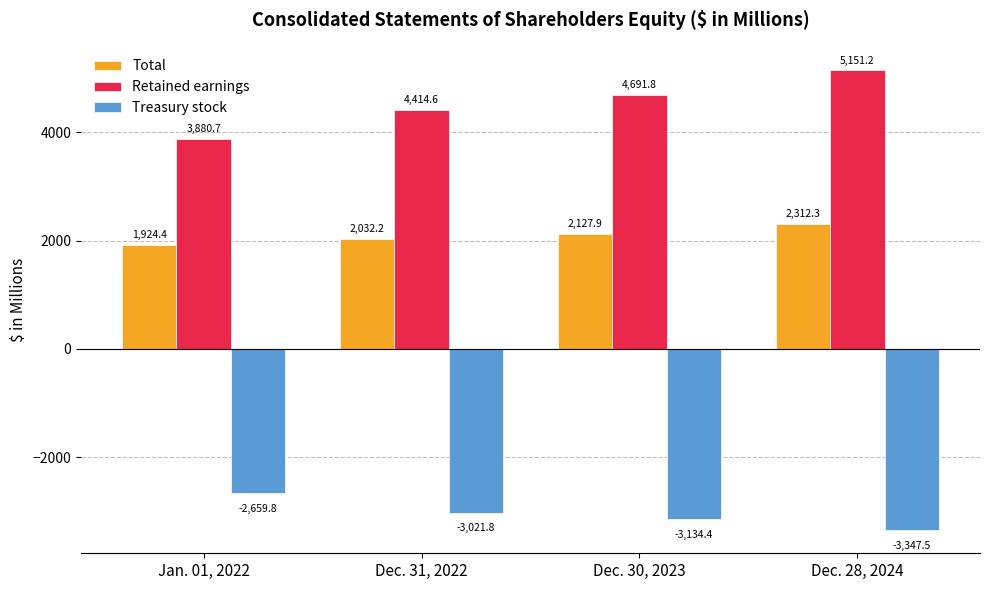

Is the value of Total at Jan. 01, 2022 greater than the value of Treasury stock at Dec. 30, 2023?

Yes